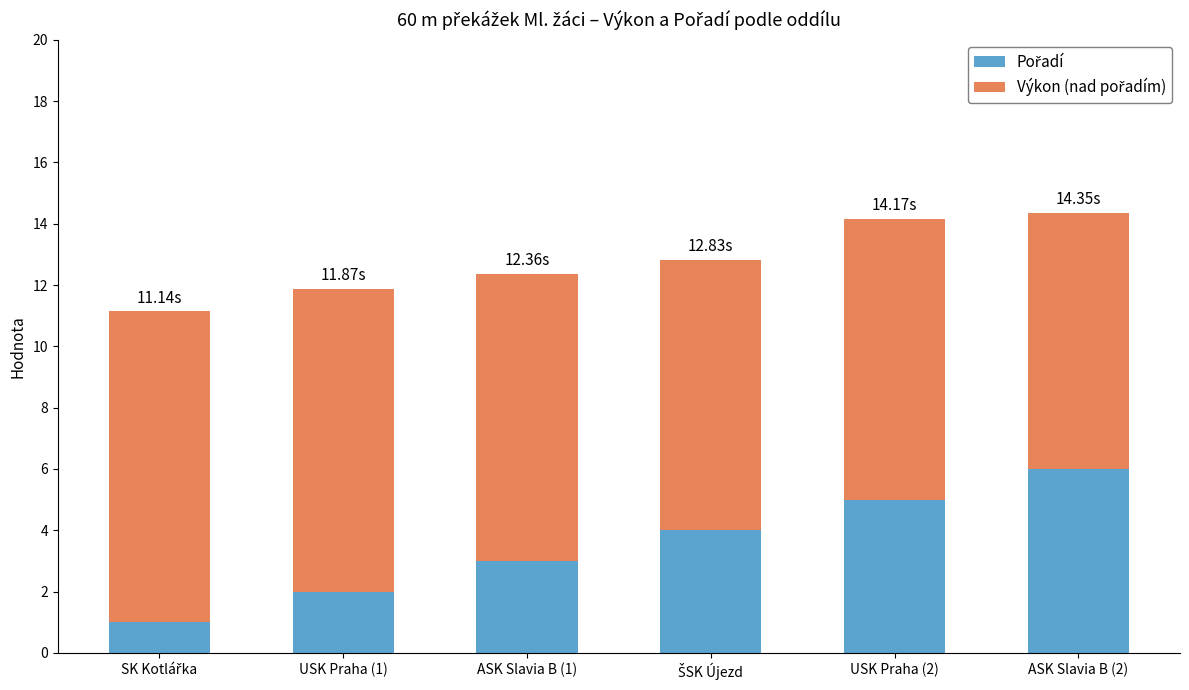

What is the total value across all series at USK Praha (1)?

11.9